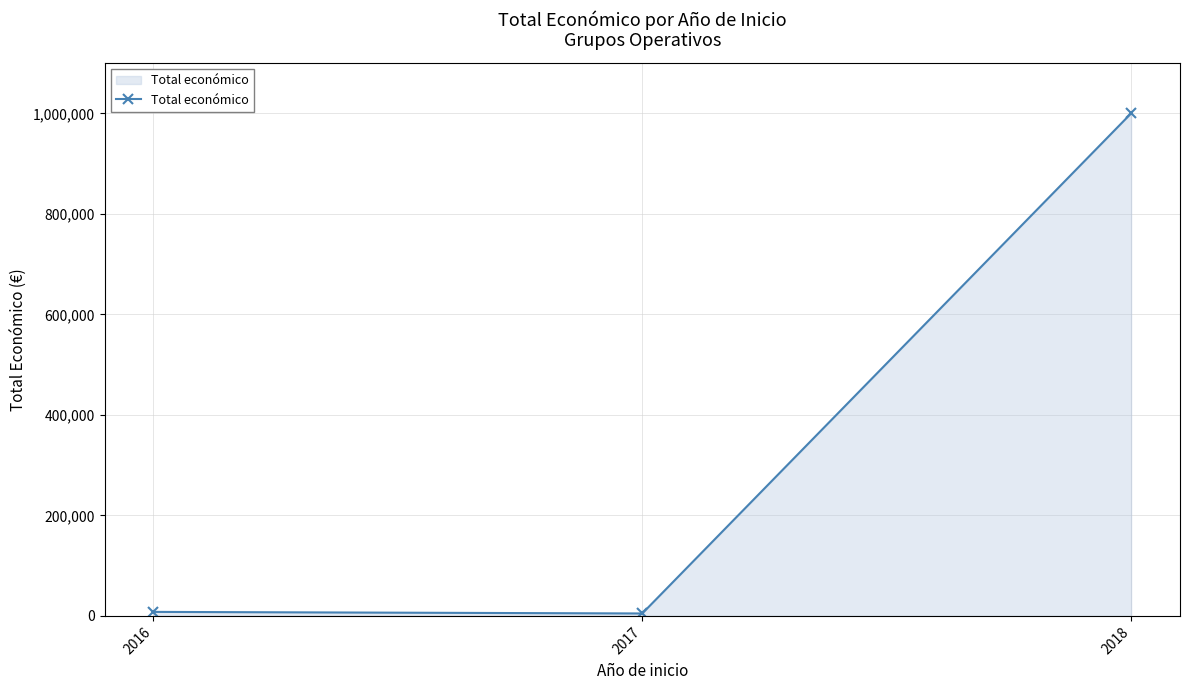

The value at 2018 is 649857. True or false?

False